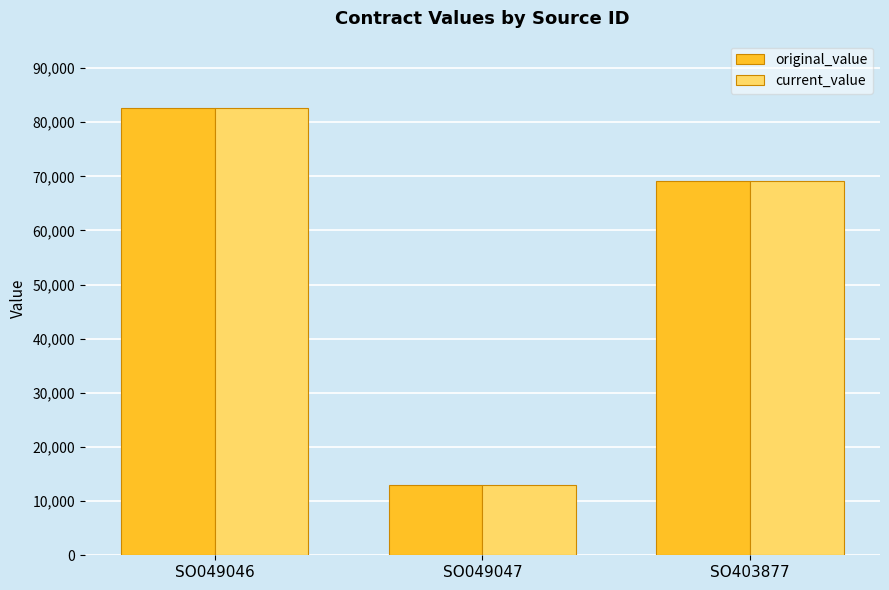

At which category is the sum across all series the highest?

SO049046